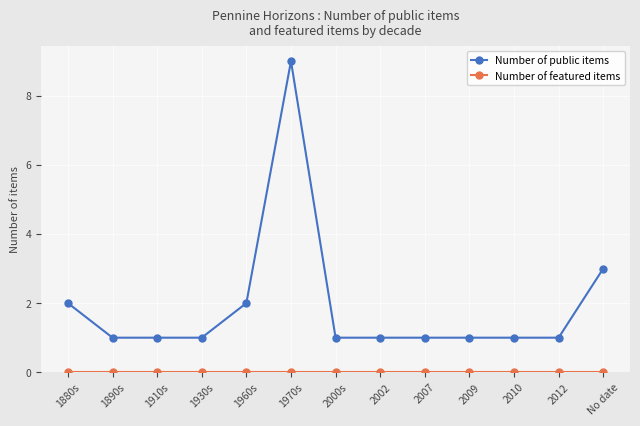

Which category has the highest value in the Number of public items series?

1970s